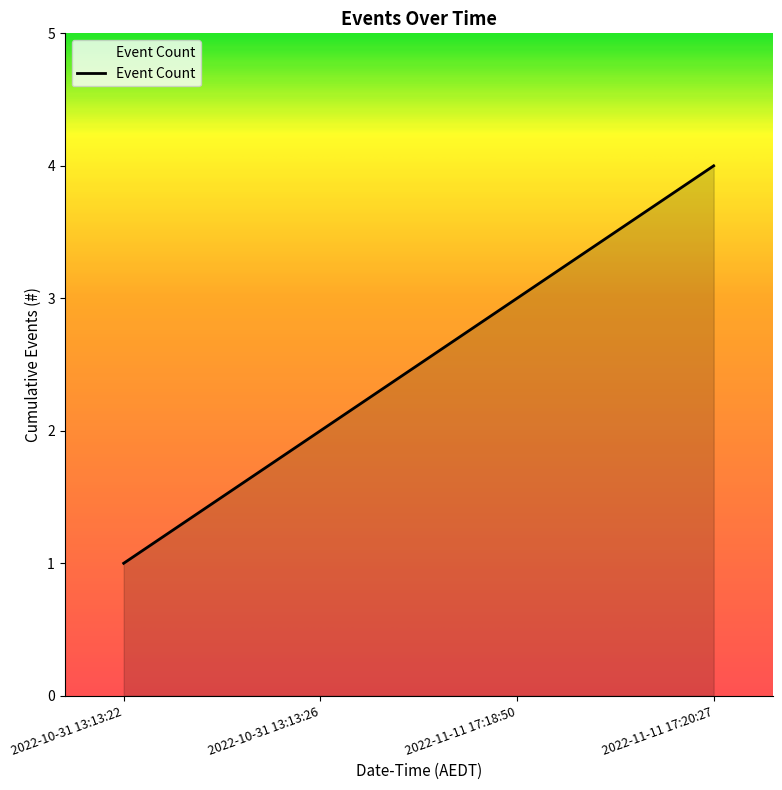

What is the greatest value displayed?

4